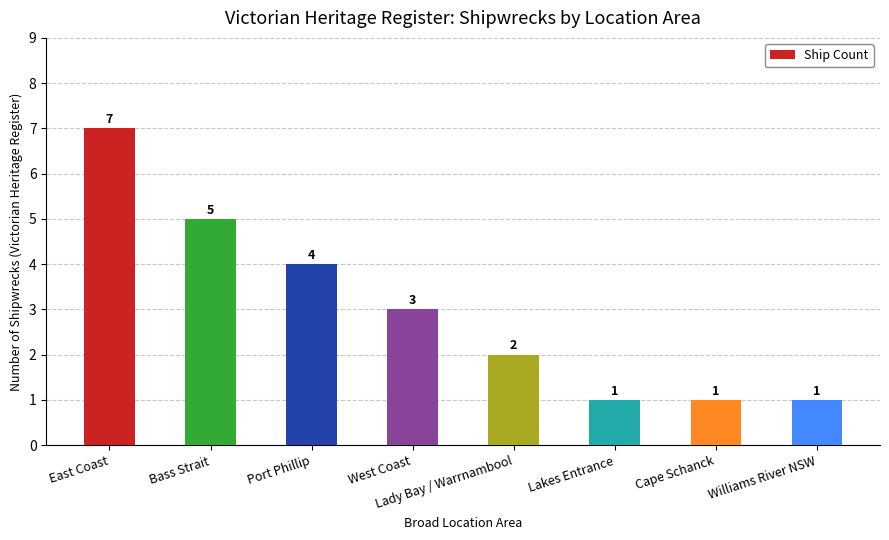

How many series are shown in this chart?

1